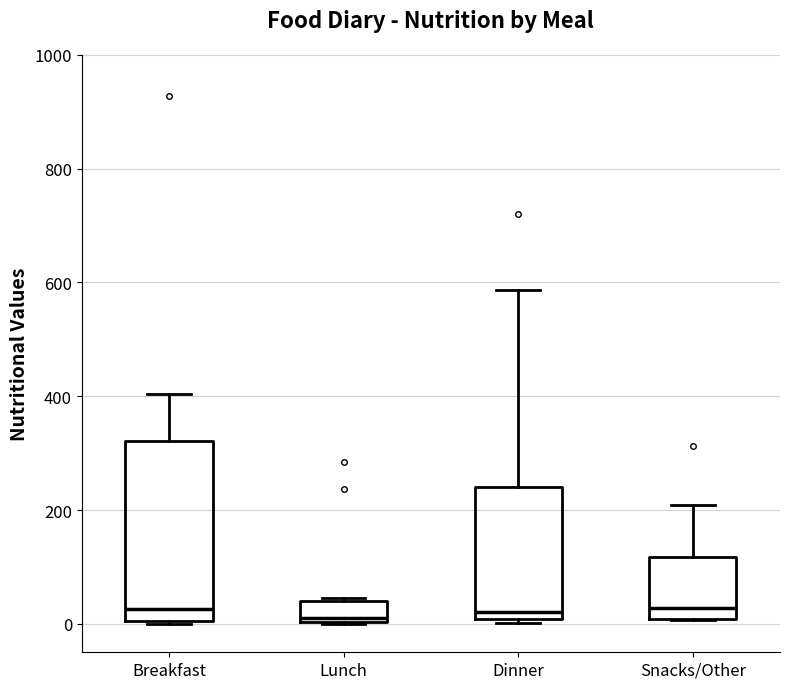

Where does the upper whisker of the box for Snacks/Other end on the y-axis? The values are not printed on the chart, so give them approximately, as read against the axis.

200